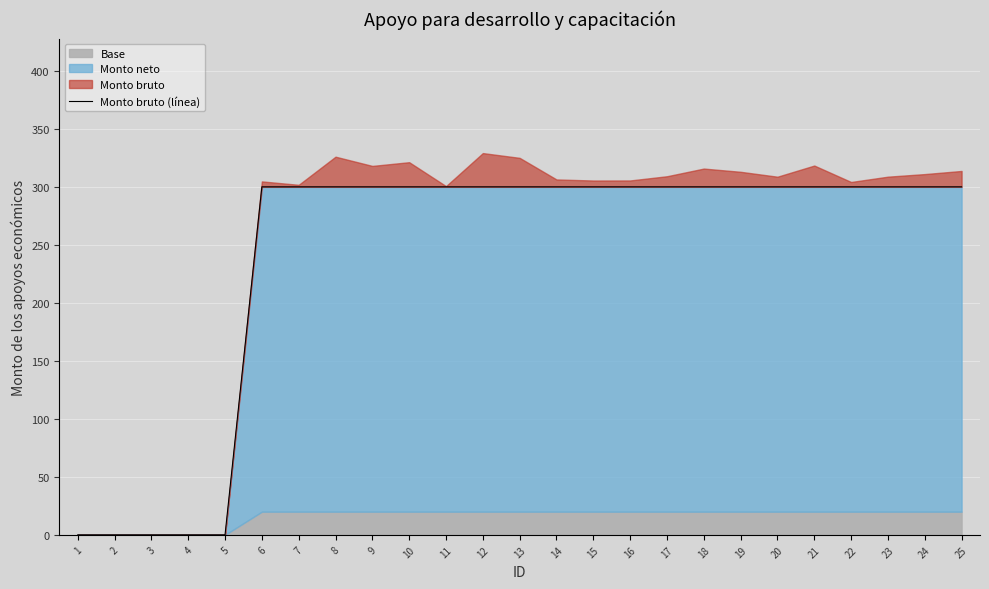

Reading left to right, list all the values displayed in this chart.

0	0	0	0	0	300	300	300	300	300	300	300	300	300	300	300	300	300	300	300	300	300	300	300	300